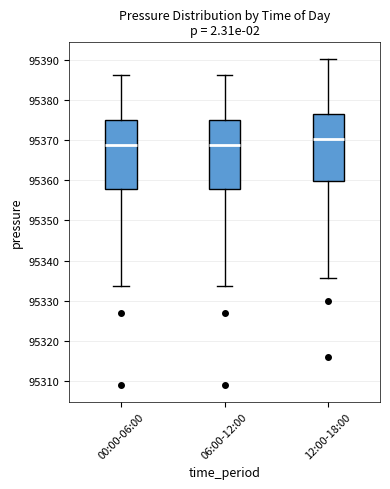

Reading left to right, transcribe this box plot: for each box, give where its median line is, the range the box spans, and where its two whiskers end, as read against the y-axis. The values are not printed on the chart, so give them approximately, as read against the axis.

00:00-06:00: median 95369, box 95358 to 95375, whiskers 95334 to 95386
06:00-12:00: median 95369, box 95358 to 95375, whiskers 95334 to 95386
12:00-18:00: median 95370, box 95360 to 95377, whiskers 95336 to 95390